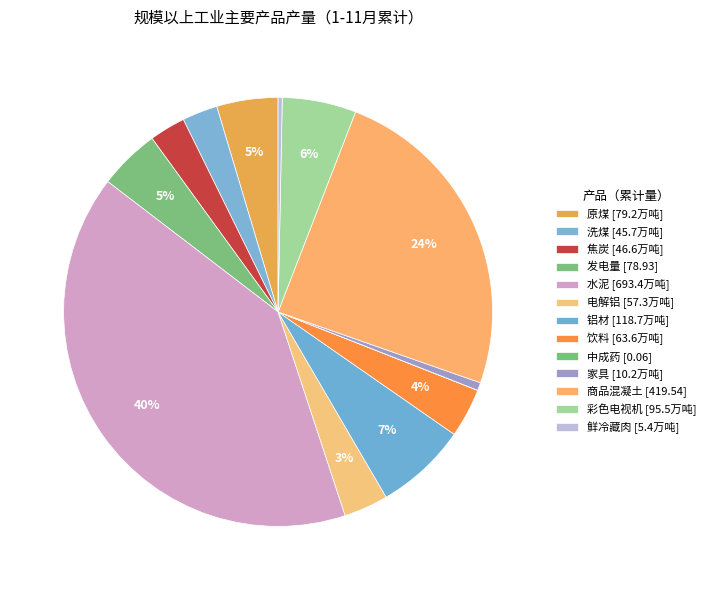

Does 中成药 account for over 50% of the chart?

No